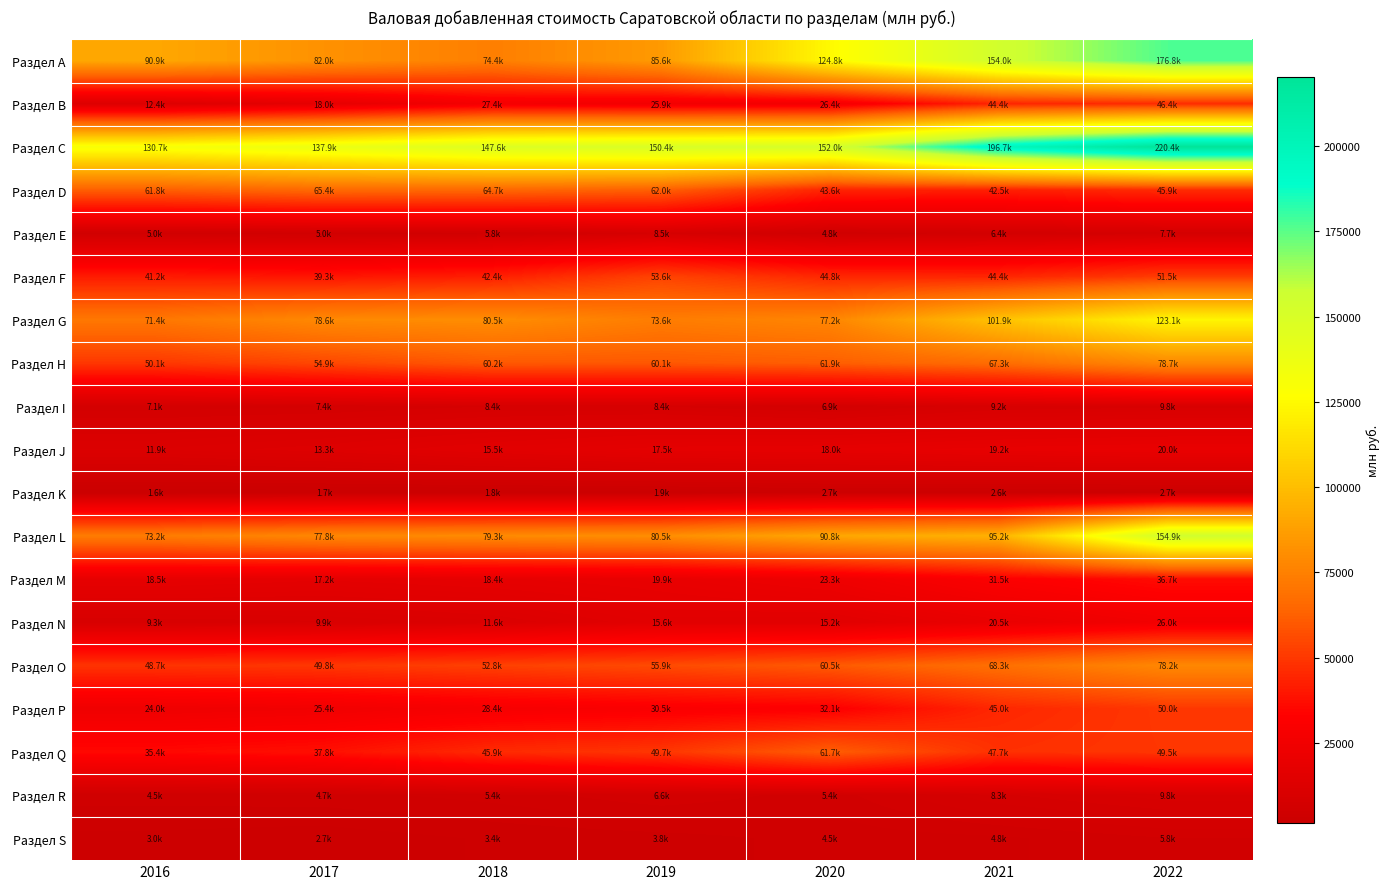

Which series has the widest spread of values?

Раздел A